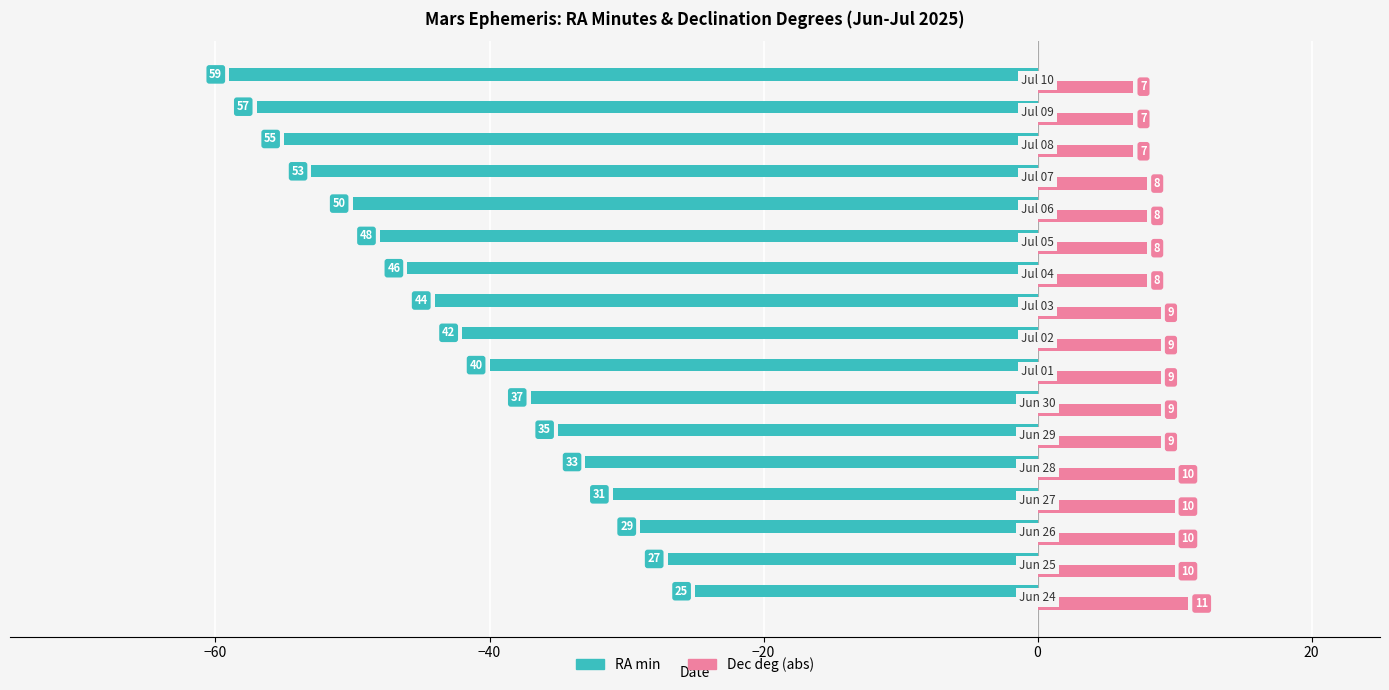

What is the highest value of the RA min series?

-25